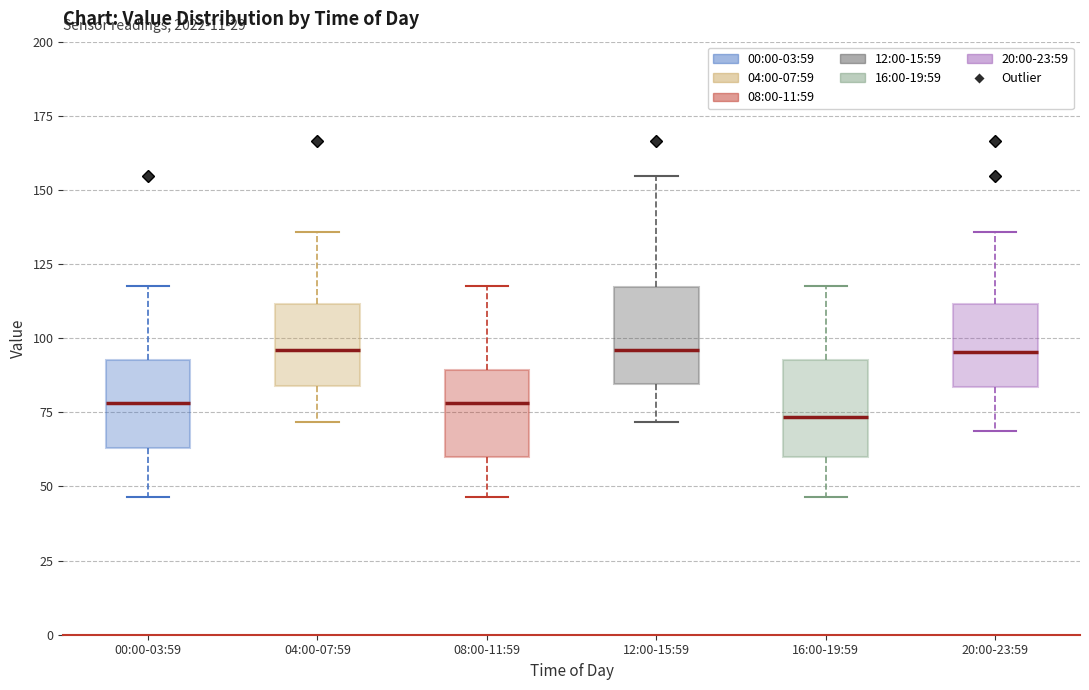

Reading left to right, transcribe this box plot: for each box, give where its median line is, the range the box spans, and where its two whiskers end, as read against the y-axis. The values are not printed on the chart, so give them approximately, as read against the axis.

00:00-03:59: median 80, box 65 to 95, whiskers 45 to 120
04:00-07:59: median 95, box 85 to 110, whiskers 70 to 135
08:00-11:59: median 80, box 60 to 90, whiskers 45 to 120
12:00-15:59: median 95, box 85 to 115, whiskers 70 to 155
16:00-19:59: median 75, box 60 to 95, whiskers 45 to 120
20:00-23:59: median 95, box 85 to 110, whiskers 70 to 135